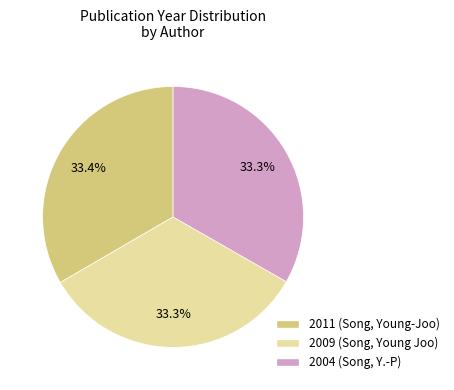

Combined, what portion of the pie is 2011 and 2004?

66.7%